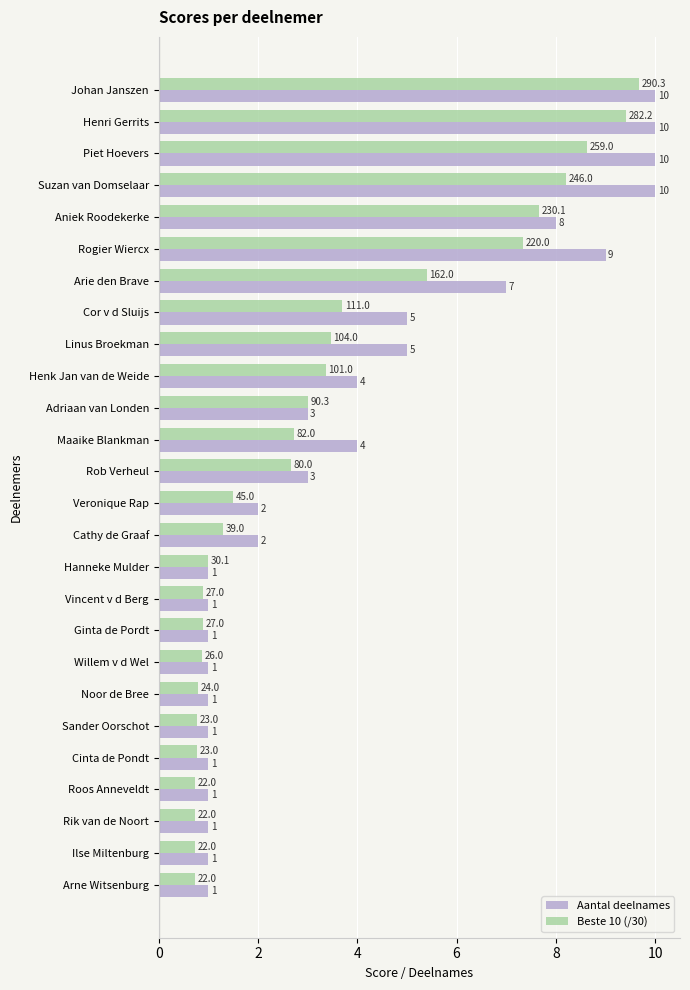

True or false: Beste 10 (/30) has a value of 3.7 at Cor v d Sluijs.

True